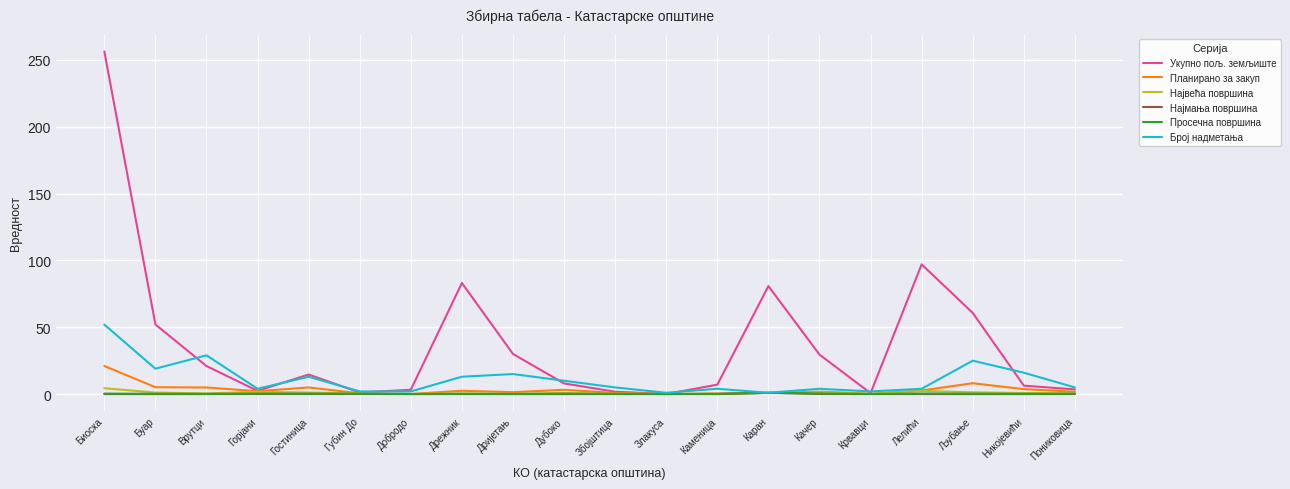

Is it true that Најмања површина equals 0.0 at Дрежник?

True